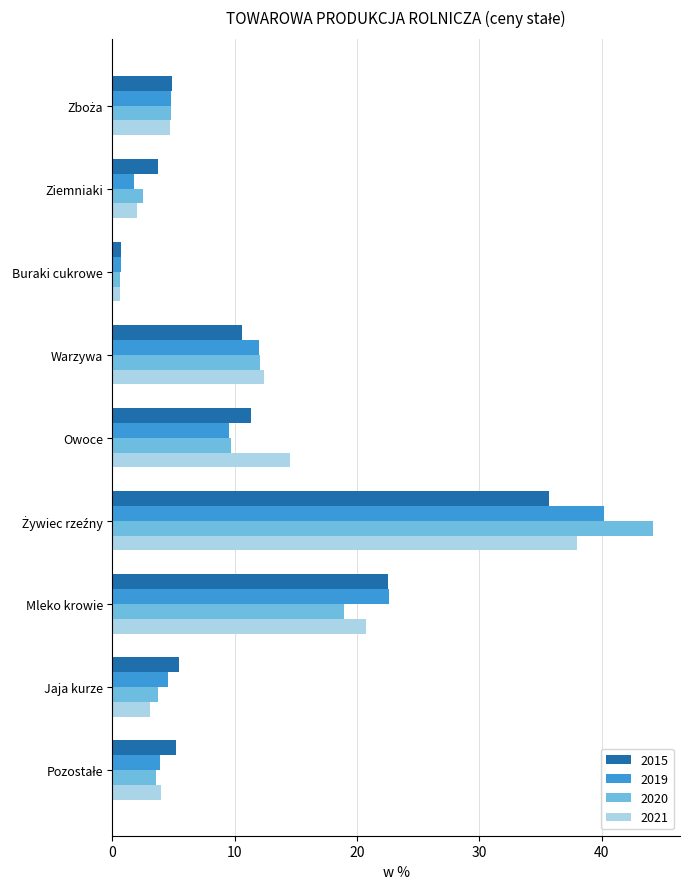

What is the smallest value displayed?

0.6